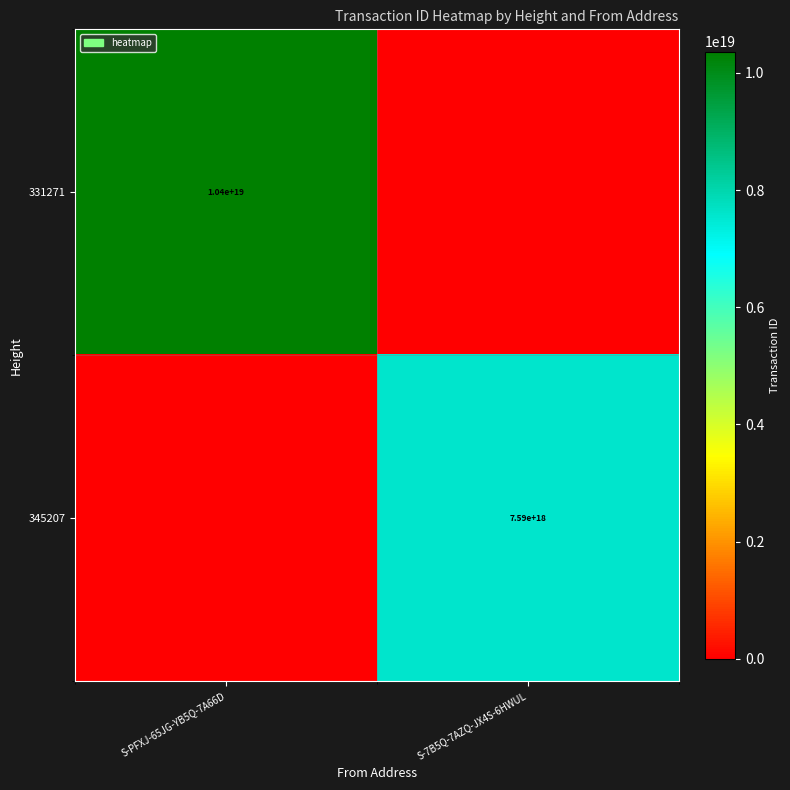

Is it true that 331271 equals 10400000000000000000 at S-PFXJ-65JG-YB5Q-7A66D?

True